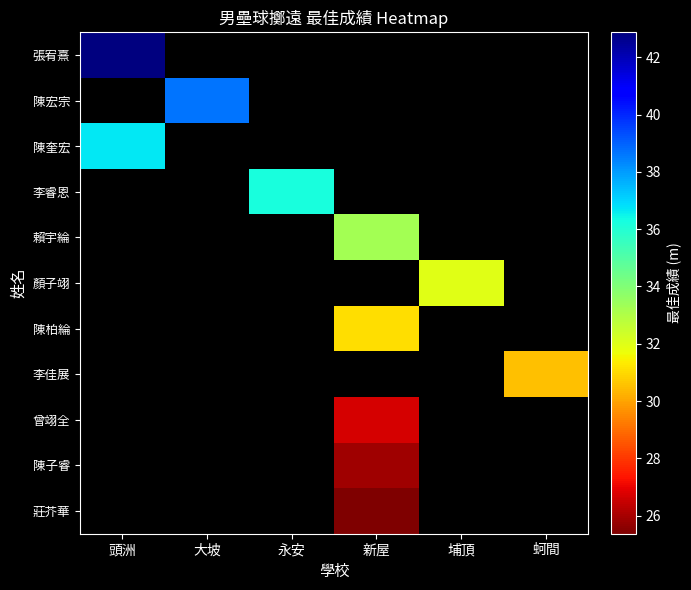

How many data points does each series have?

6